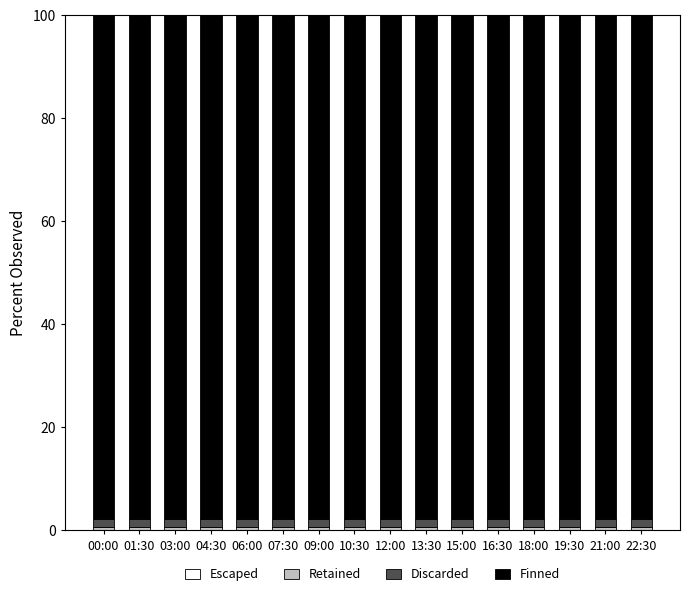

How many distinct data groups are displayed?

4